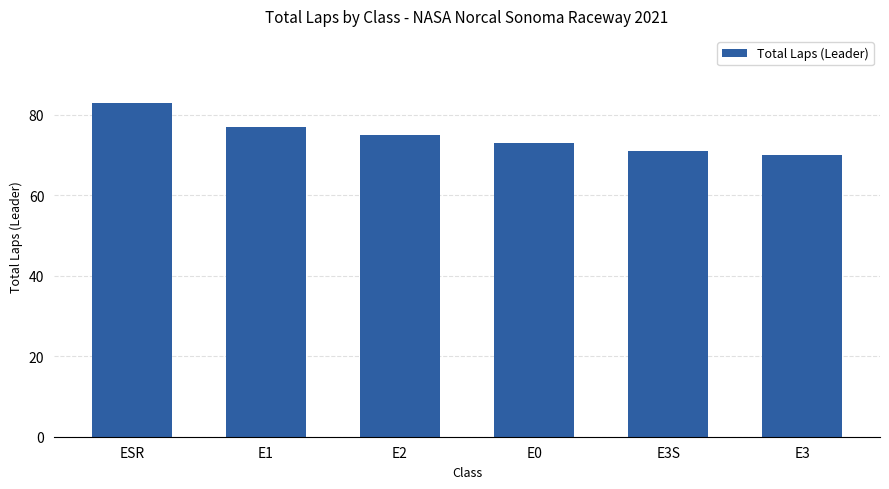

Count the number of data series in this chart.

1